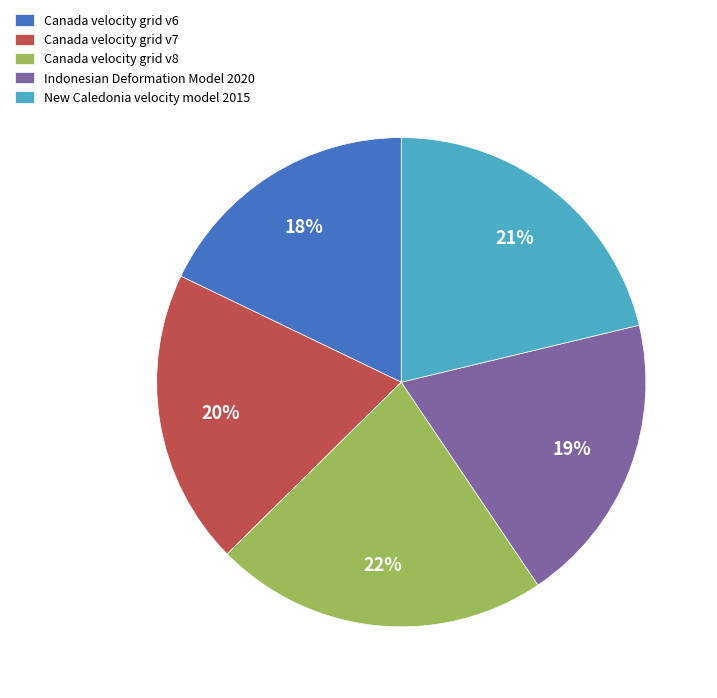

Count the number of slices in the pie.

5